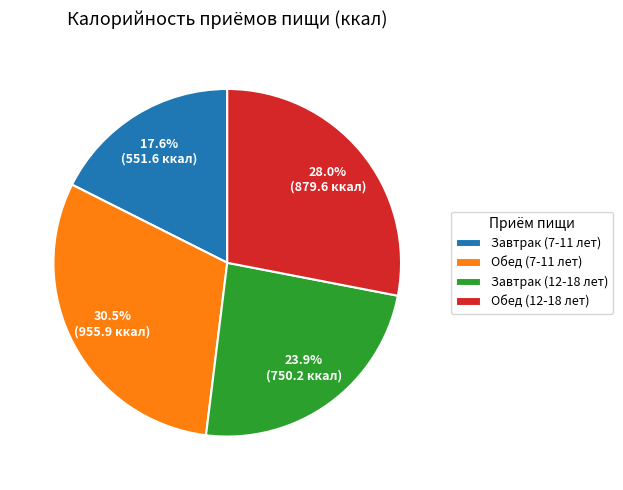

Is there any slice that represents more than half of the pie?

No